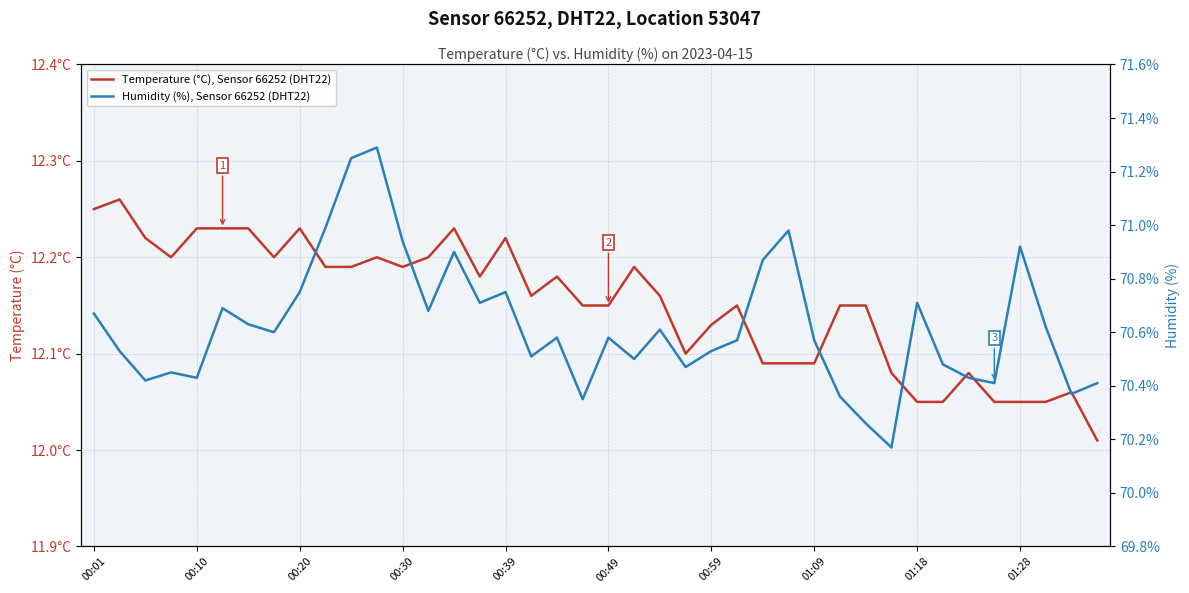

What are all the series names shown in the legend?

Temperature (°C), Sensor 66252 (DHT22), Humidity (%), Sensor 66252 (DHT22)